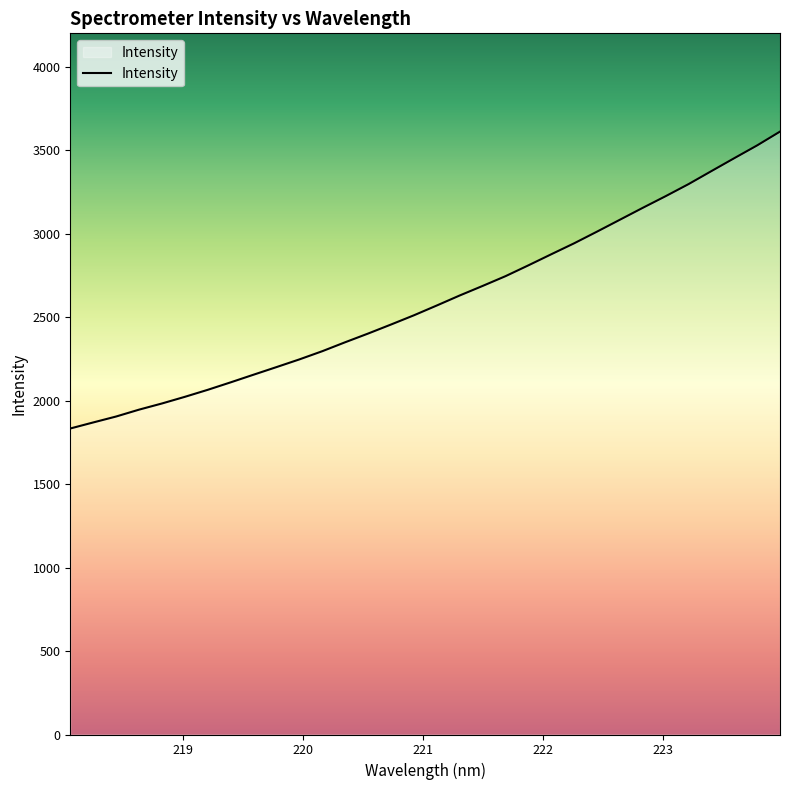

What is the minimum value shown in the chart?

1832.9